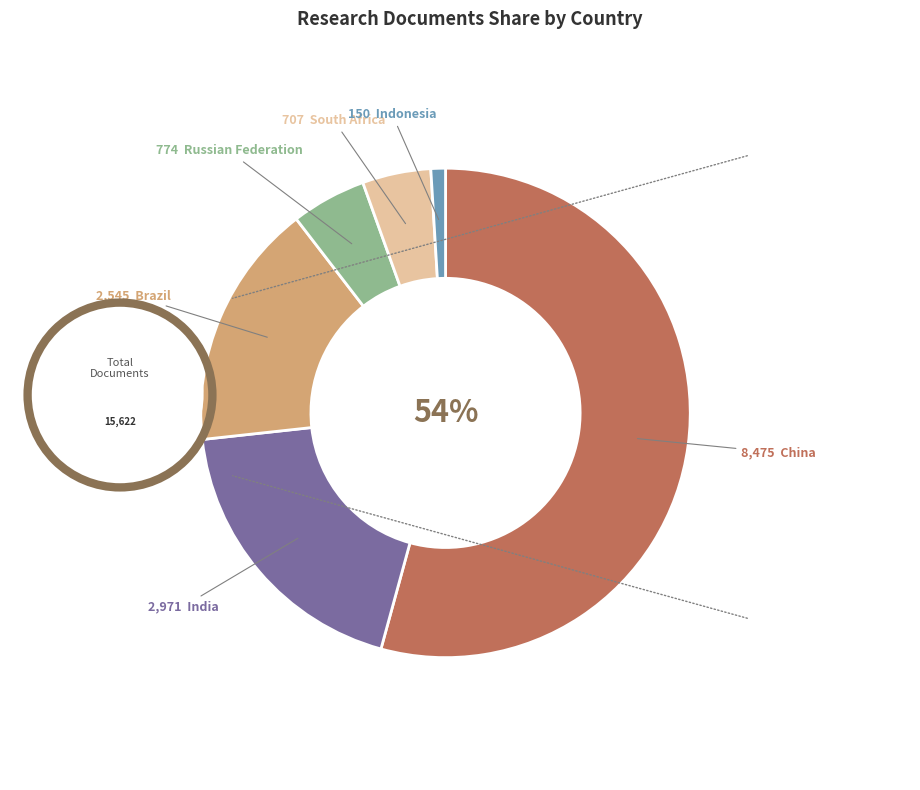

To the nearest percent, what is the average slice percentage?

17%